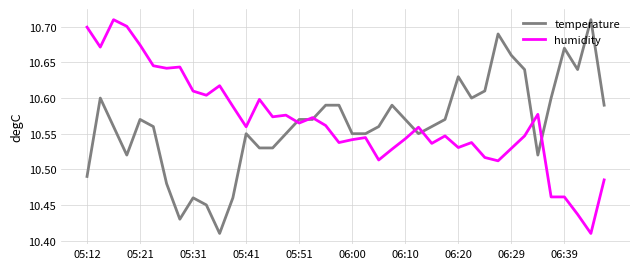

What is the minimum value shown in the chart?

10.4